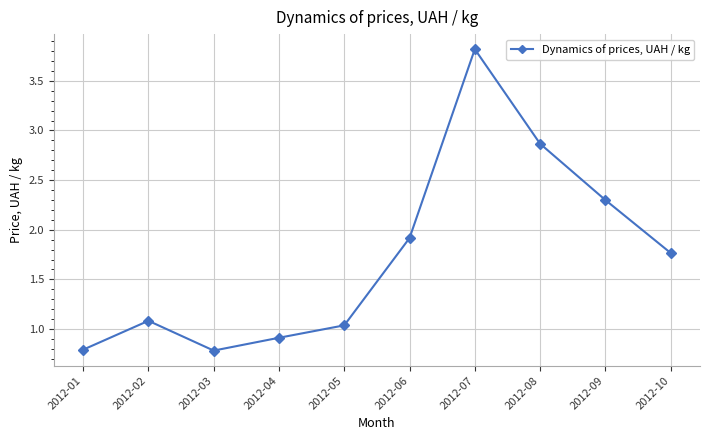

Approximately how many times larger is the value at 2012-03 compared to 2012-09?

0.3